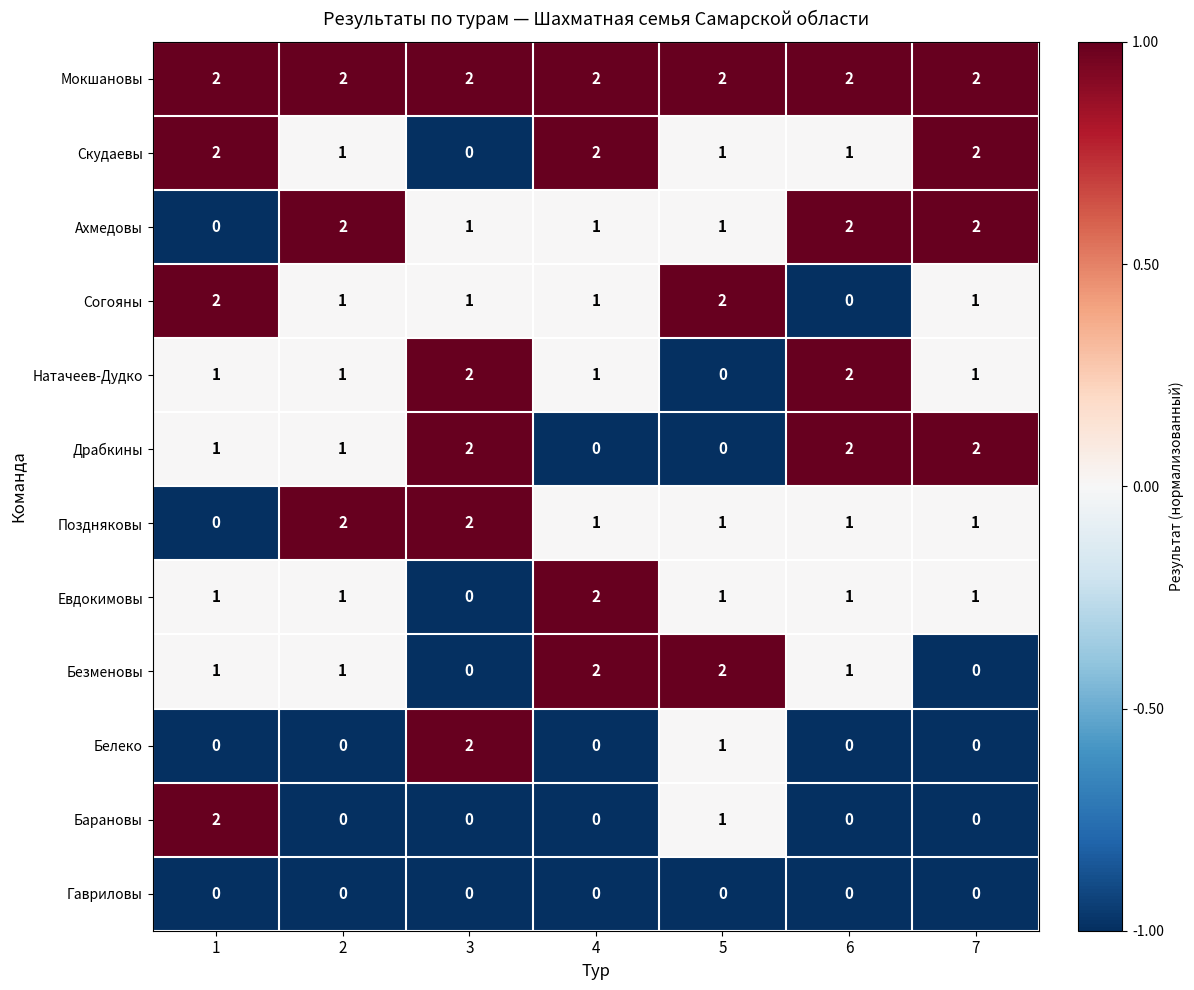

Count the Скудаевы values in the range 1 to 2.

6